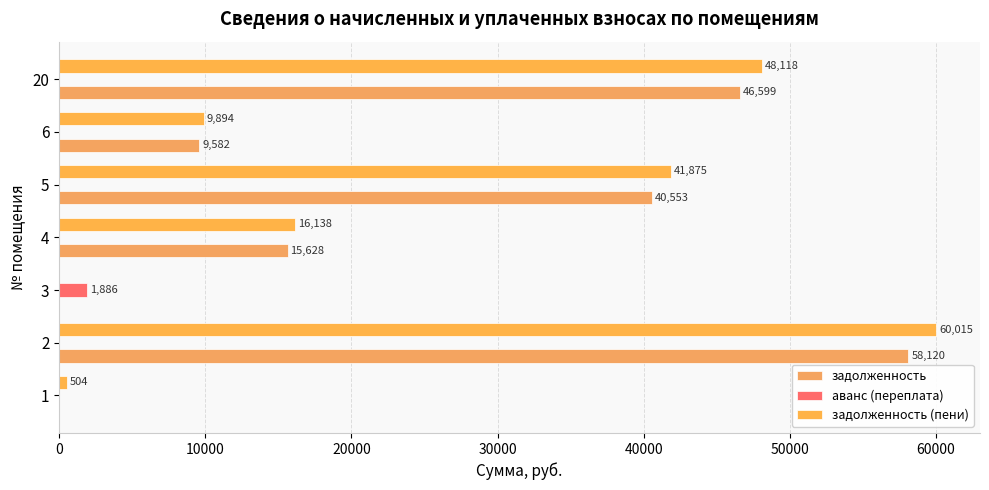

Reading left to right, what are all the values shown in this chart?

задолженность: 0=0.0	10000=58119.8	20000=0.0	30000=15628.0	40000=40552.6	50000=9582.0	60000=46598.5
аванс (переплата): 0=4.2	10000=0.0	20000=1885.5	30000=0.0	40000=0.0	50000=0.0	60000=0.0
задолженность (пени): 0=503.9	10000=60015.2	20000=0.0	30000=16137.6	40000=41875.0	50000=9894.5	60000=48118.1